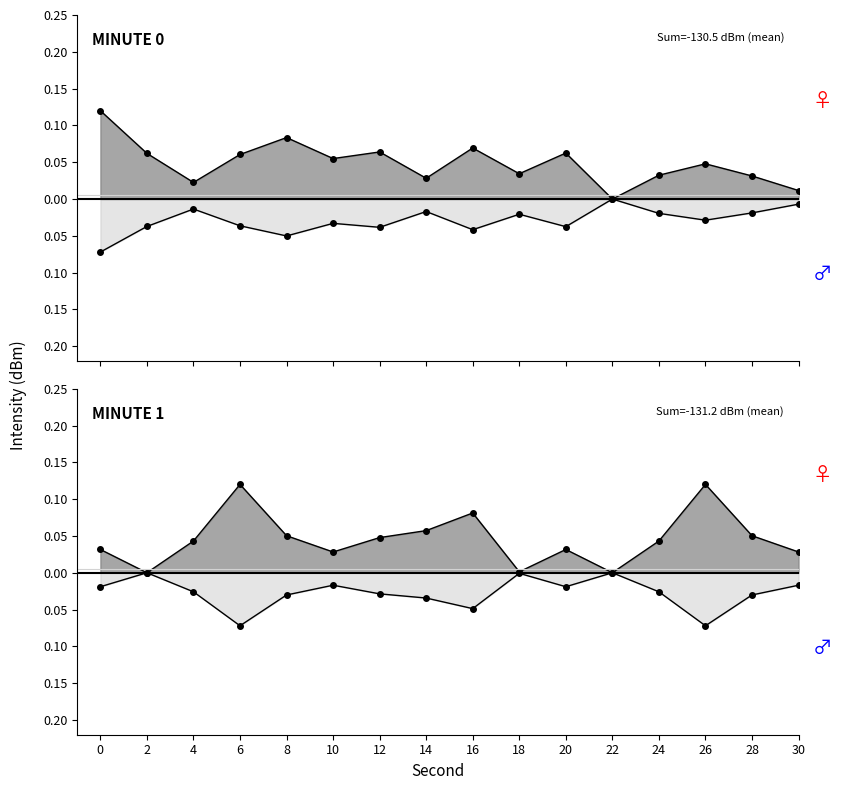

The intensity_minute1 series shows 0.2 at 6. True or false?

False